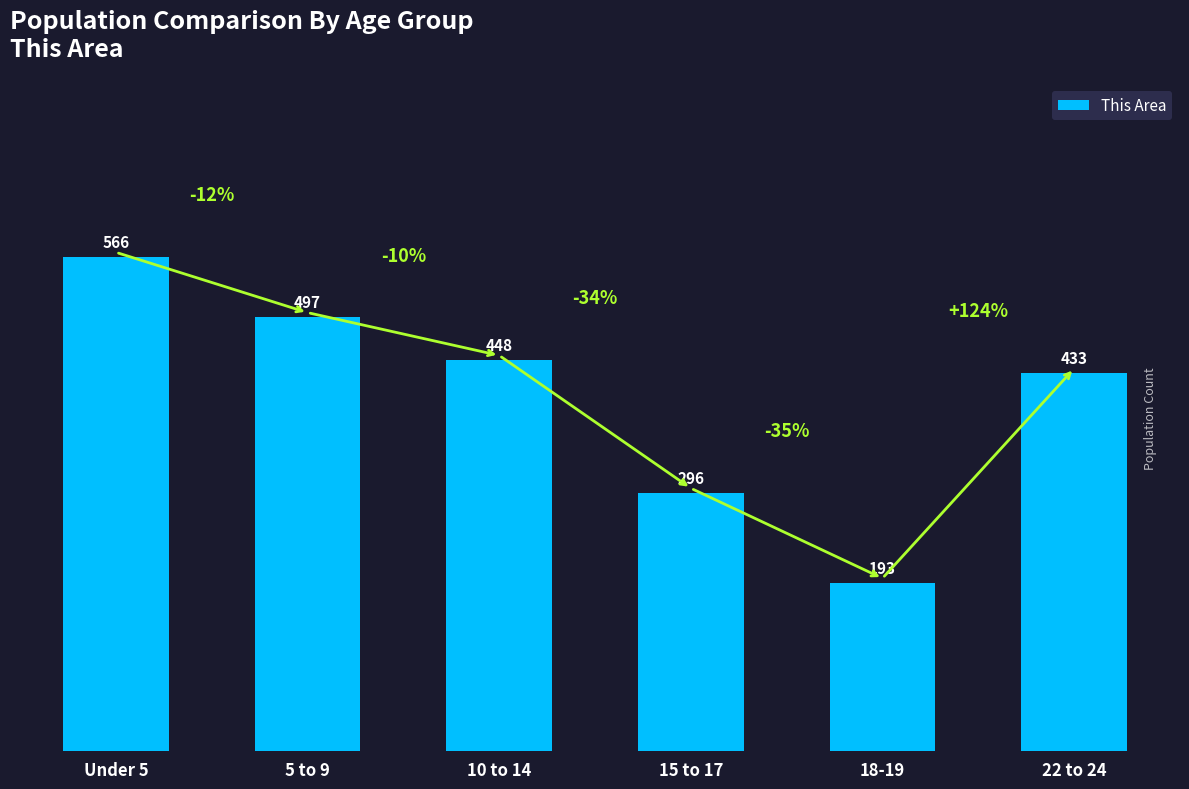

What is the minimum value shown in the chart?

193